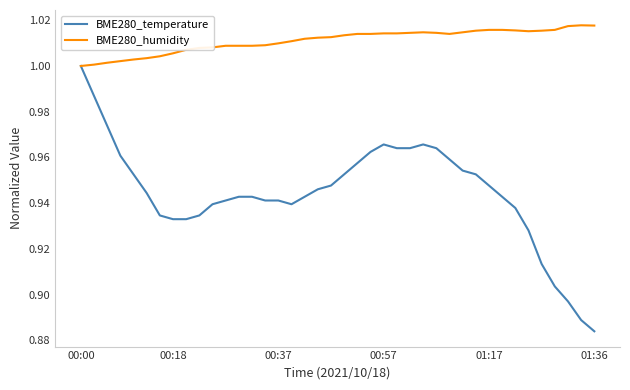

Count the BME280_temperature values in the range 0 to 1.

40